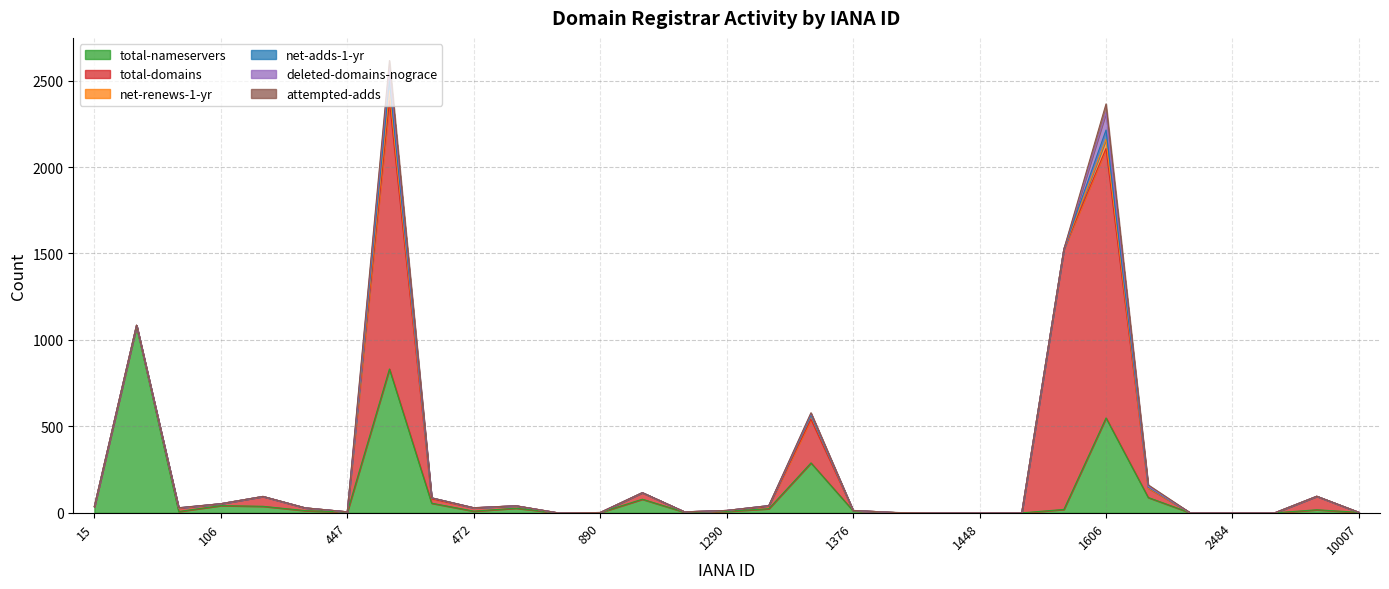

What is the average value of the net-adds-1-yr series?

4